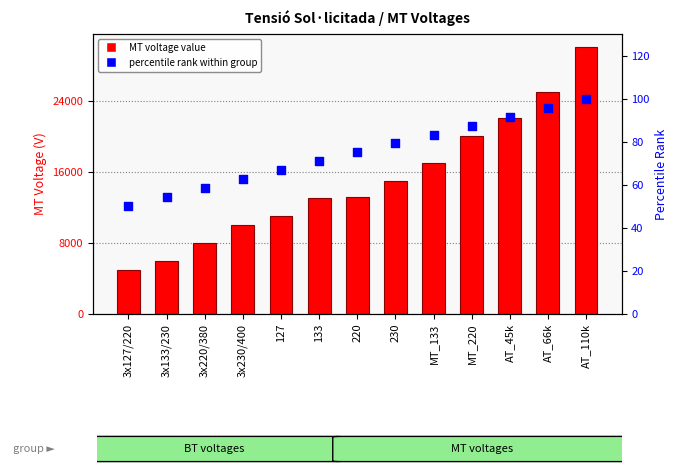

Which series has the widest spread of Y values?

MT